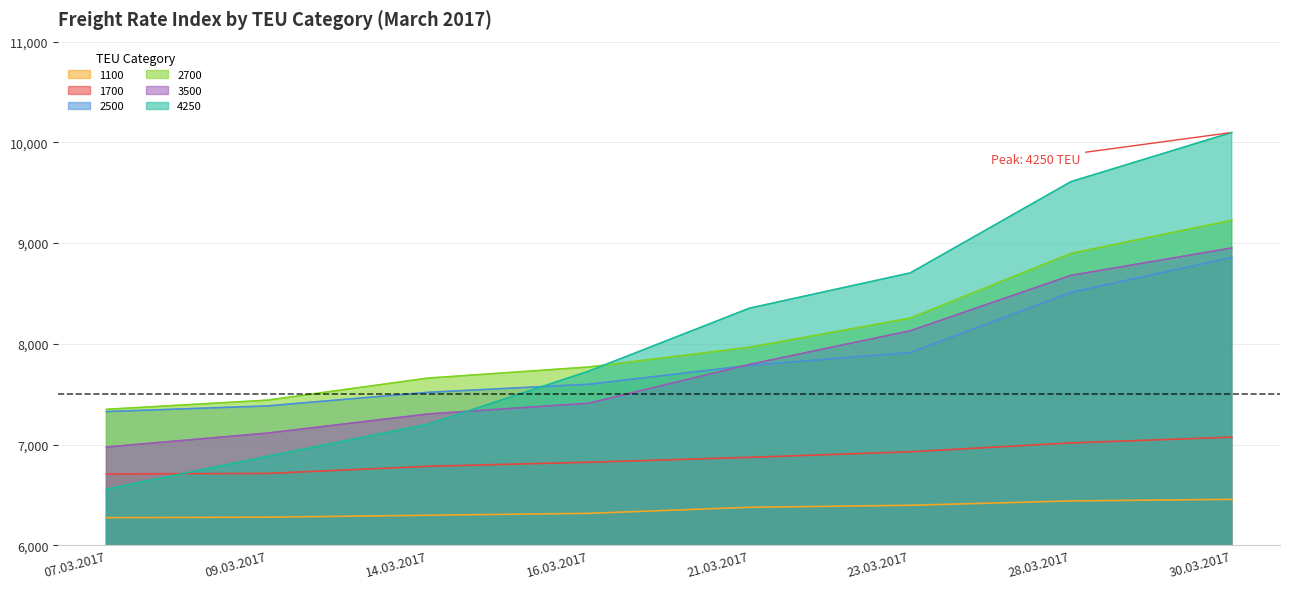

Where is 1700 nearest to the value 6891?

21.03.2017